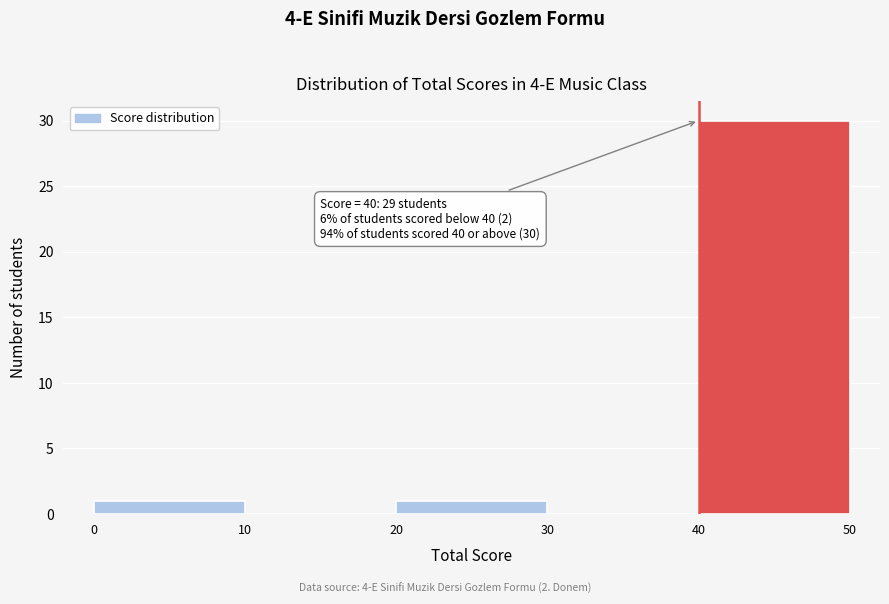

Over which range of the x-axis is the bar tallest?

40 to 50